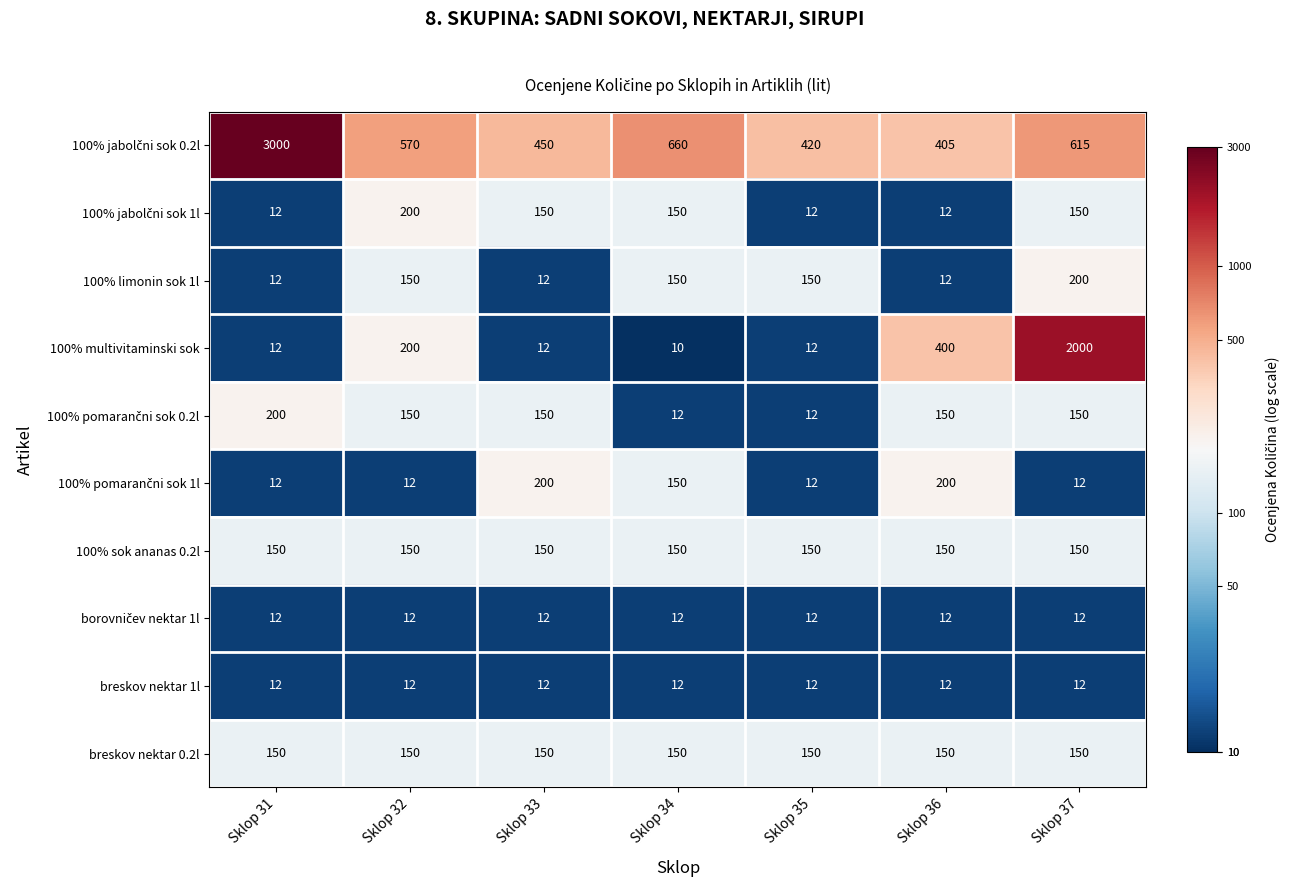

True or false: 100% sok ananas 0.2l has a value of 205 at Sklop 36.

False